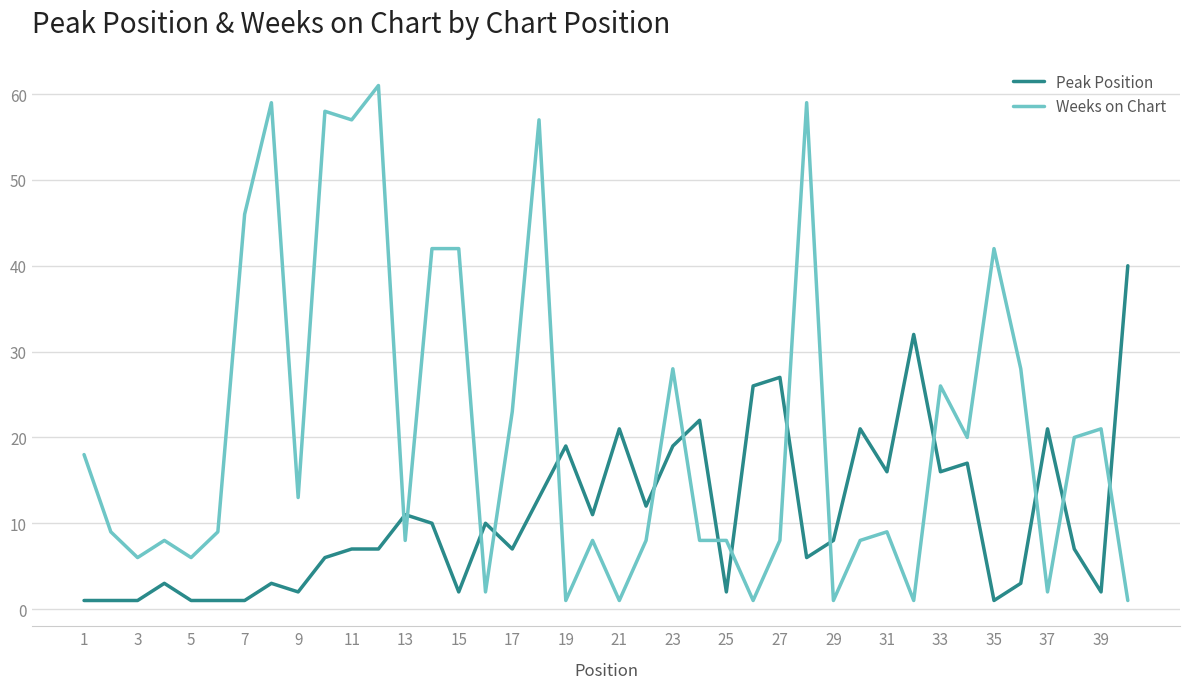

True or false: Peak Position has more than 2 points higher than both neighbors.

True